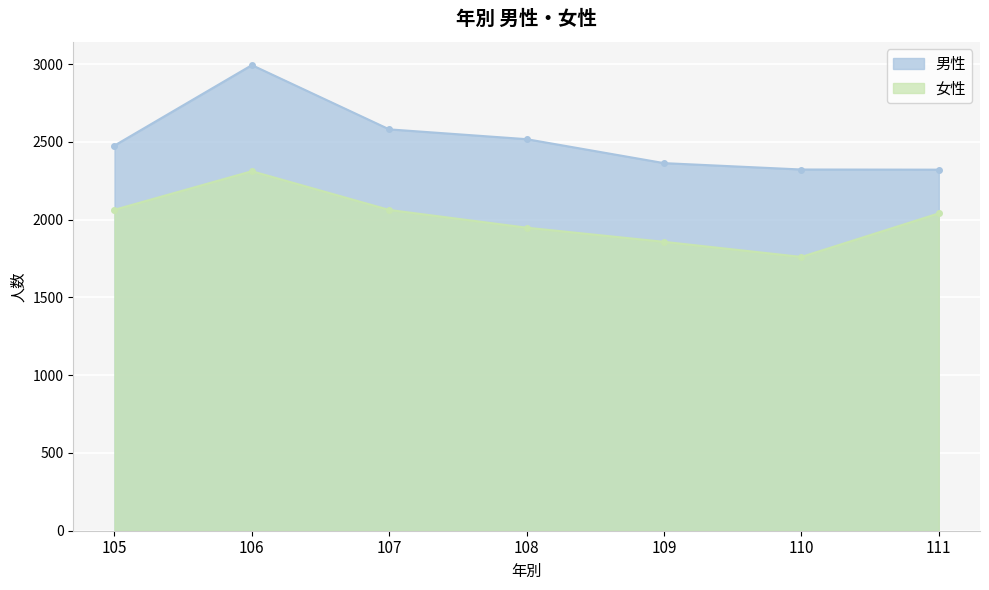

What is the spread (max minus min) of values at 108?

569